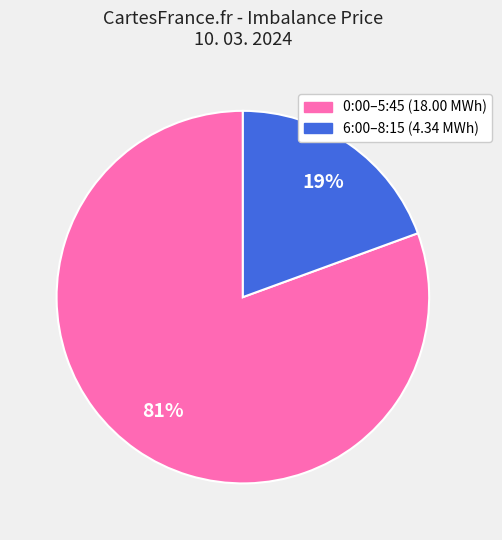

Does any single category account for the majority?

Yes